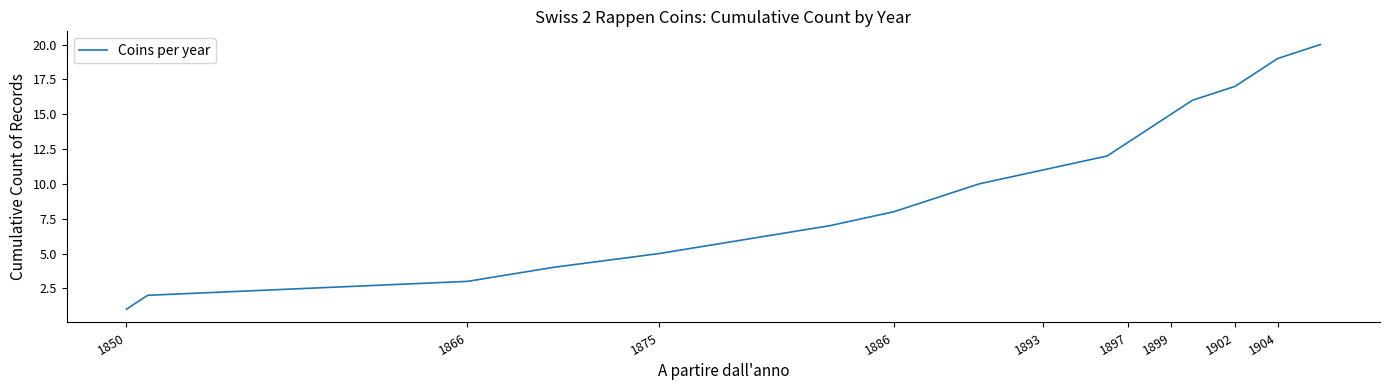

What is the sum of all values?

210